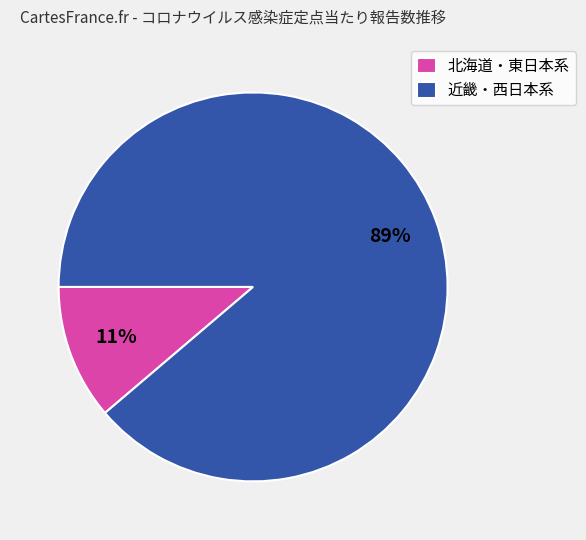

Rank the categories by value from lowest to highest.

北海道・東日本系, 近畿・西日本系